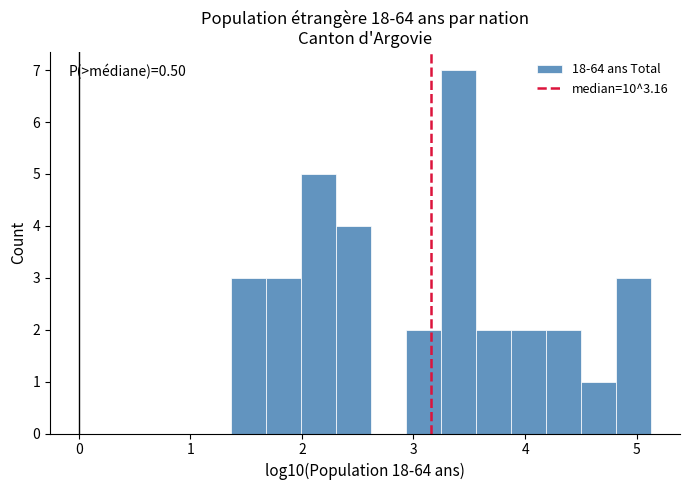

Around what value on the x-axis is the tallest bar? Give the approximate position of its centre, as read against the axis.

3.4